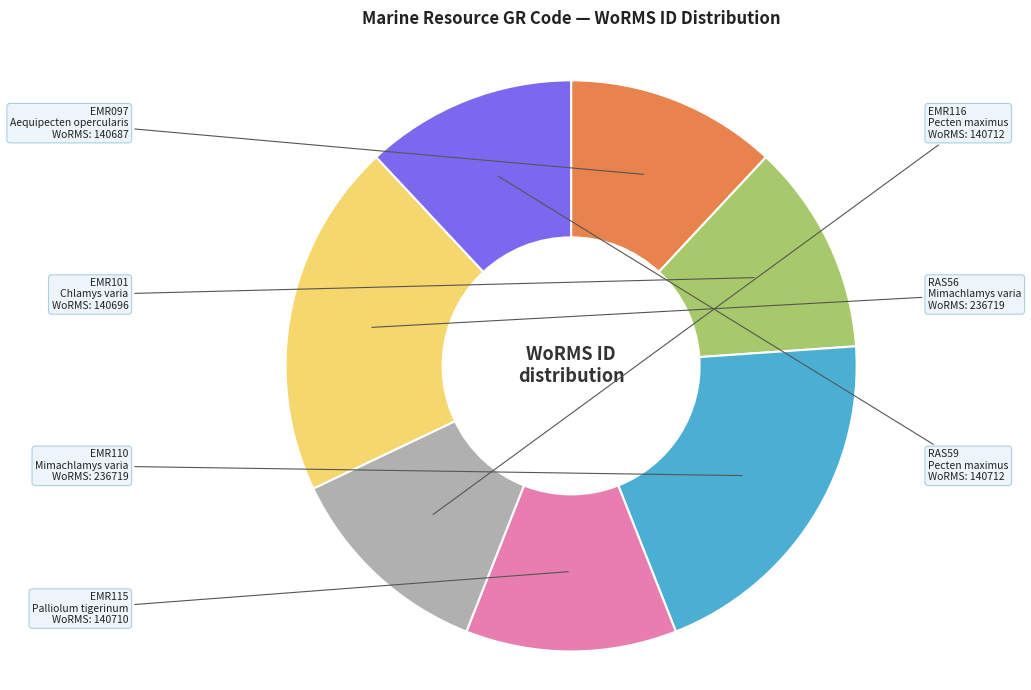

Does EMR115 represent more than half of the total?

No